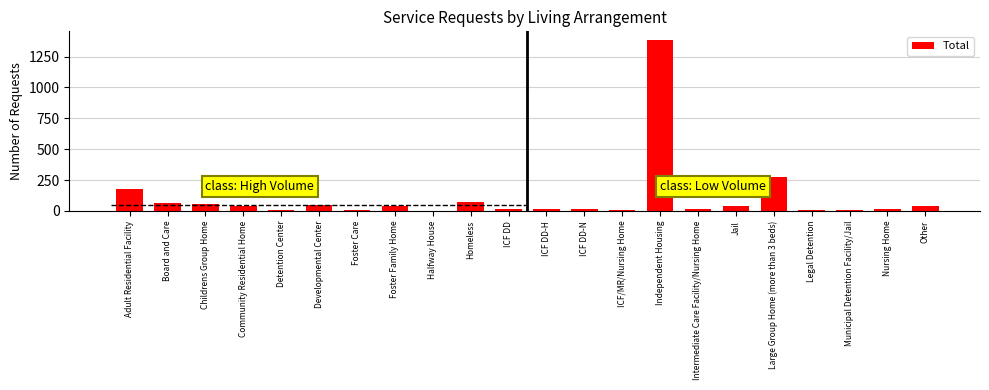

The value at Childrens Group Home is 53. True or false?

True